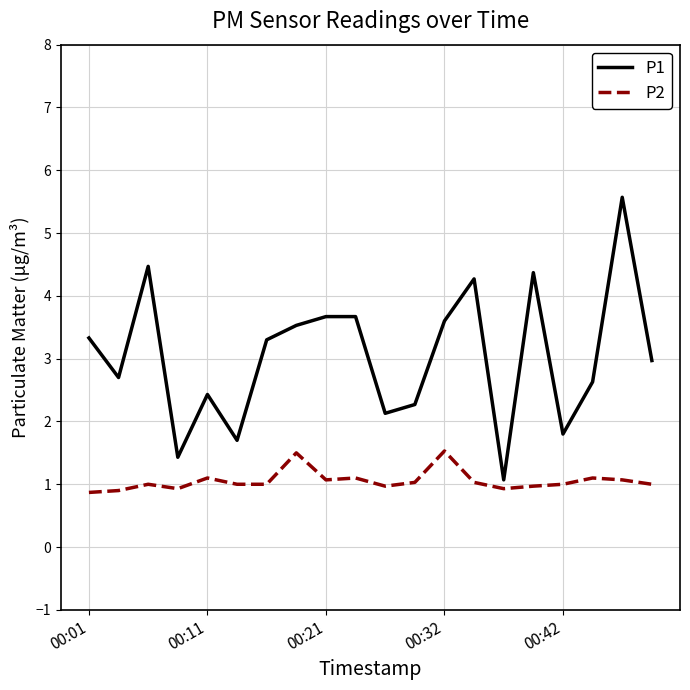

True or false: P1 and P2 intersect in this chart.

False